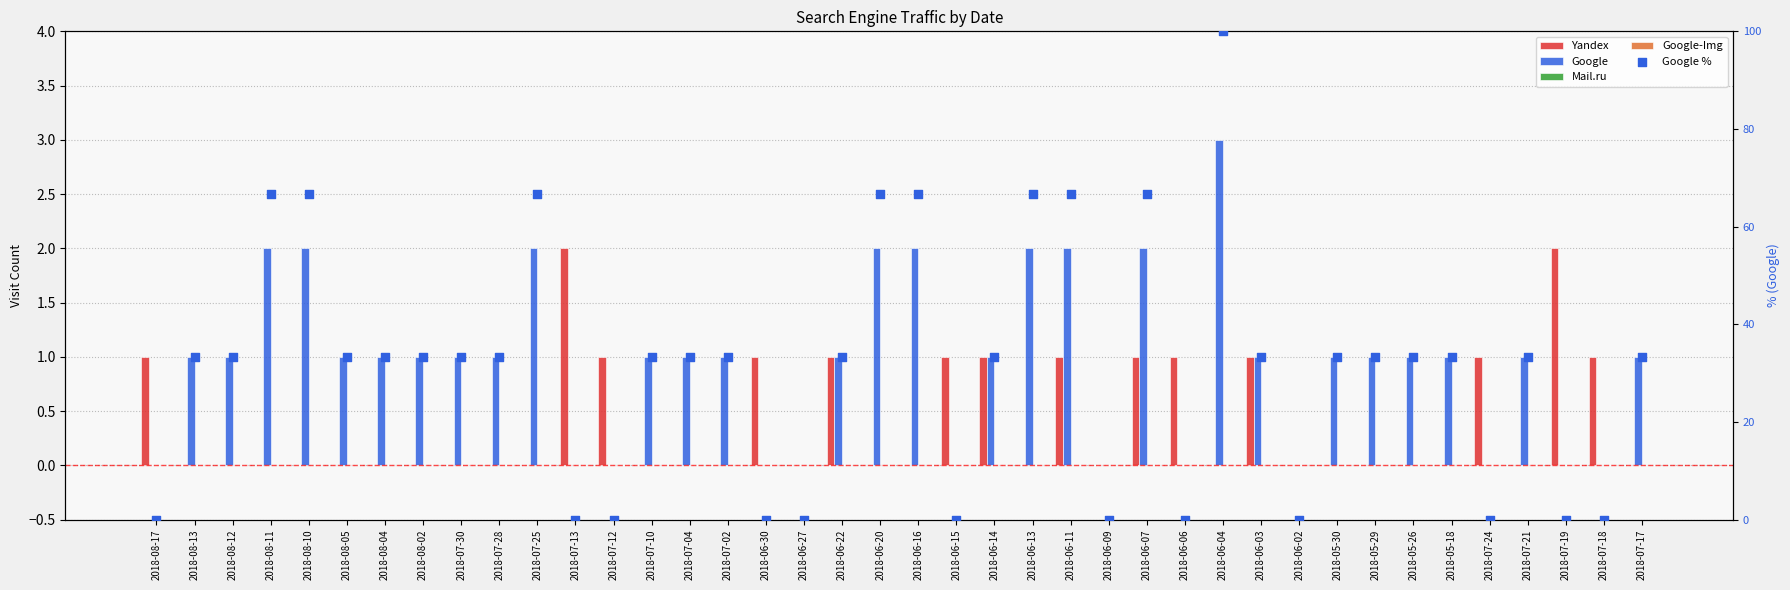

At how many categories does at least one series exceed 80?

1